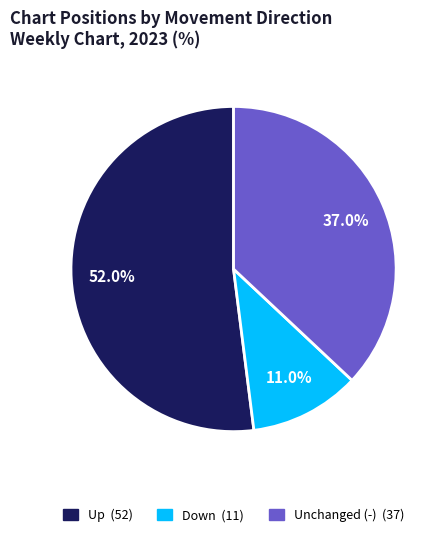

Is there any slice that represents more than half of the pie?

Yes